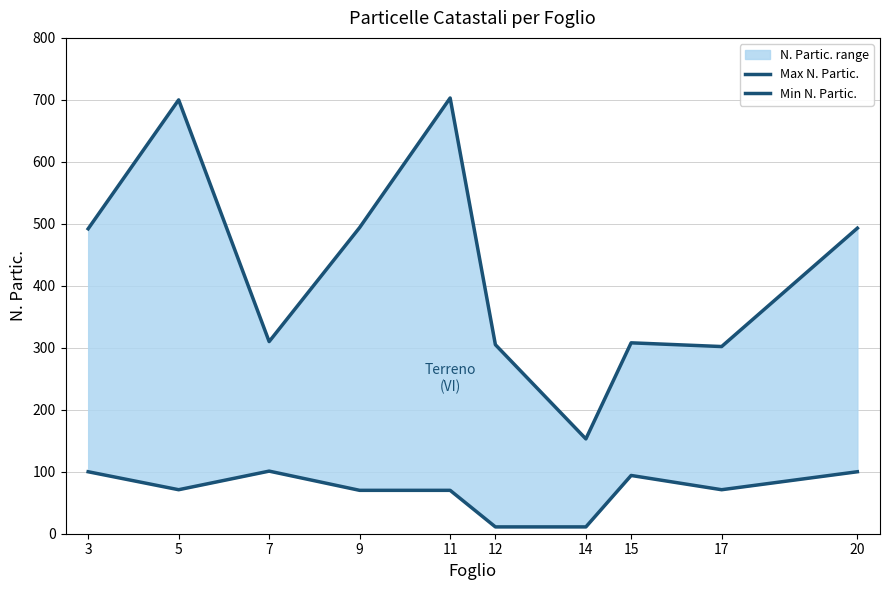

Which has a higher value, 3 or 11?

11